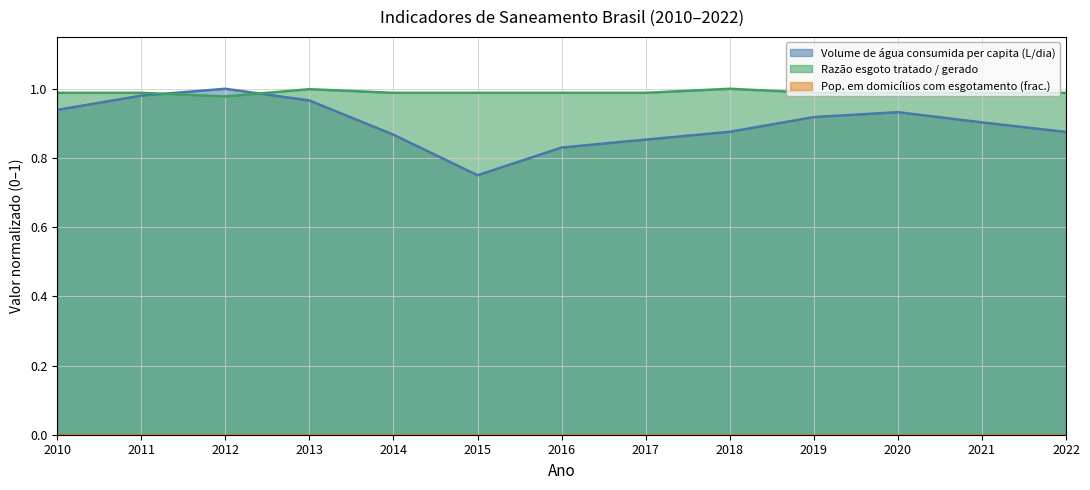

In Razão esgoto tratado / gerado, how many points are higher than both neighbors (excluding endpoints)?

2